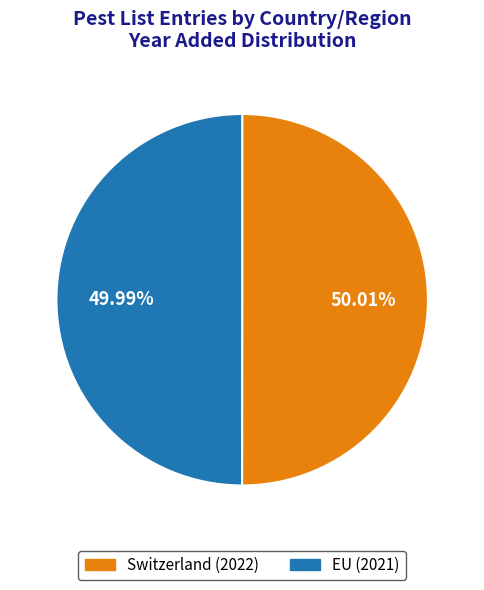

True or false: Switzerland accounts for 41% of the total.

False